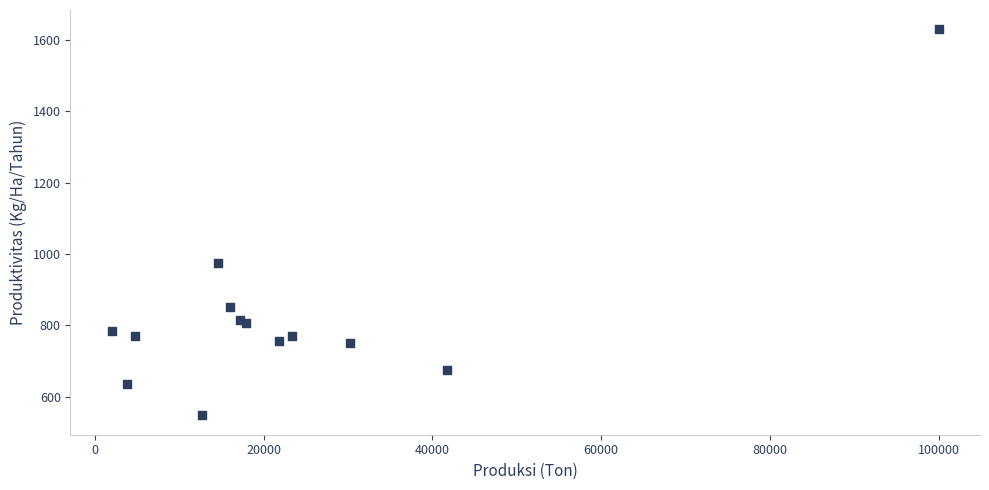

What Y value in the scatter plot is closest to 1088?

975.8